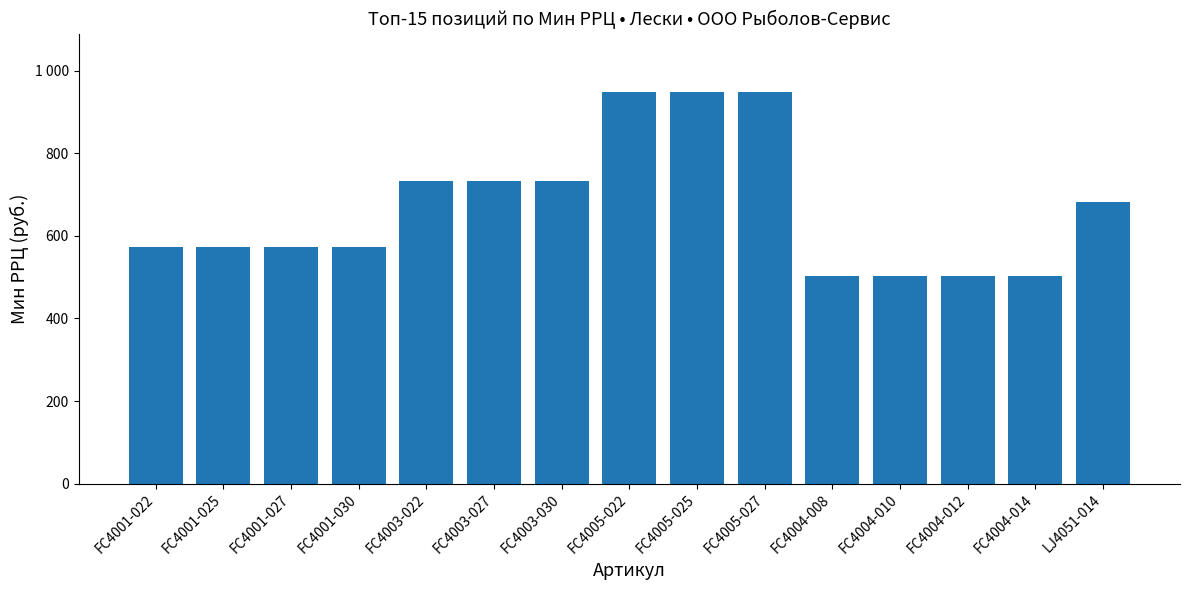

Are the bars horizontal?

No